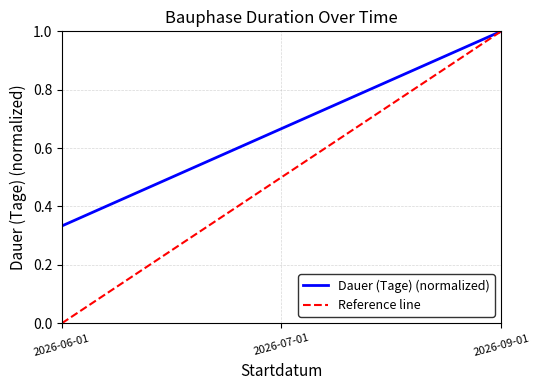

Which label corresponds to the smallest value in the chart?

2026-06-01